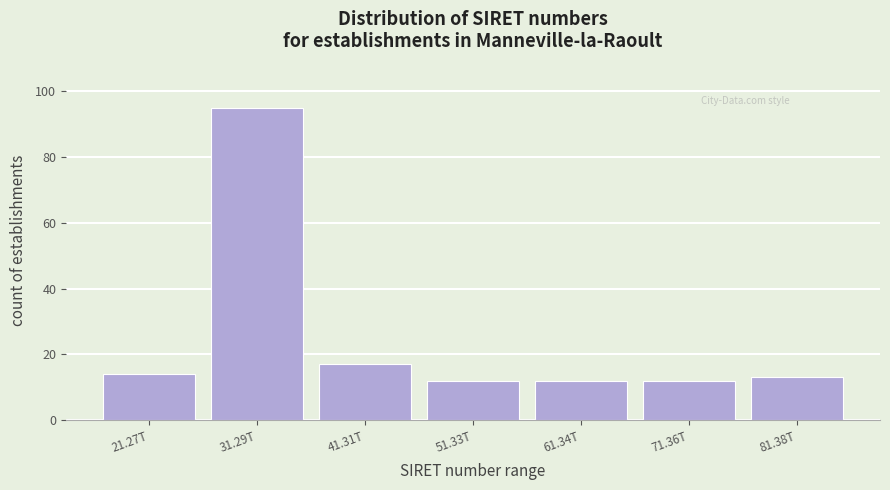

Reading left to right, transcribe all the data shown in this chart.

14	95	17	12	12	12	13